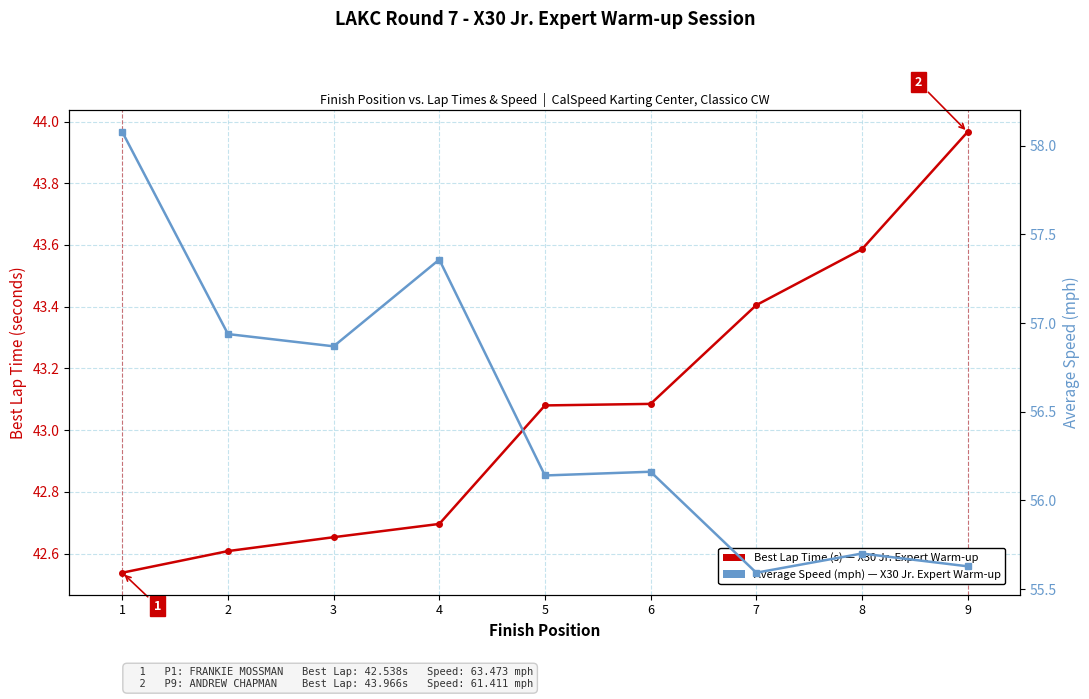

True or false: Best Lap Time (s) has more than 1 interior local peaks.

False